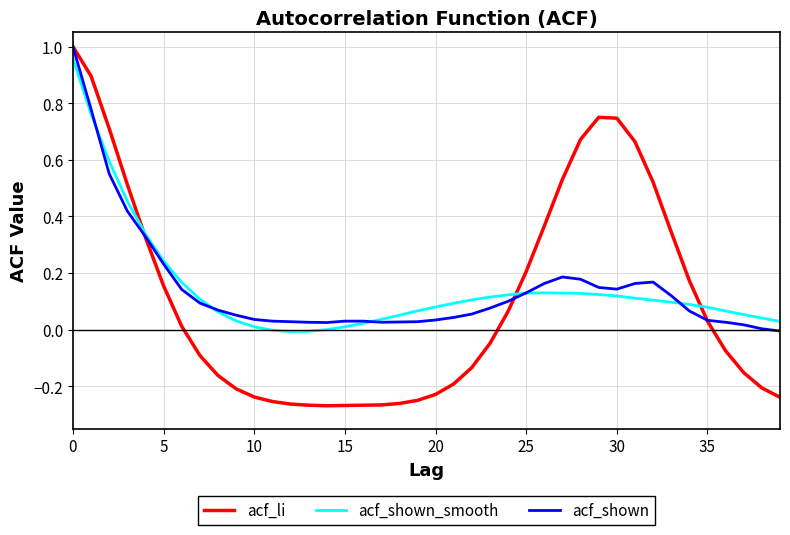

Which series has the widest spread of values?

acf_li